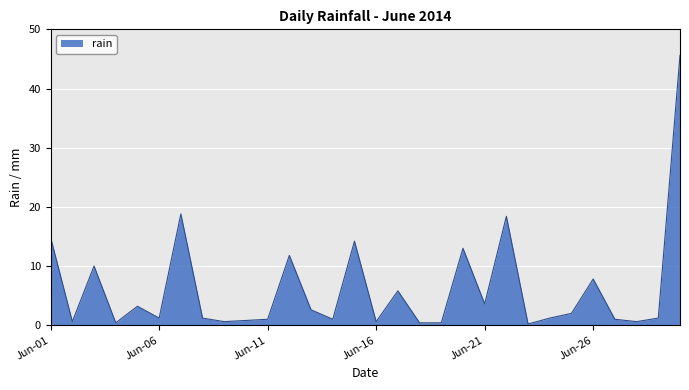

What is the greatest value displayed?

45.6